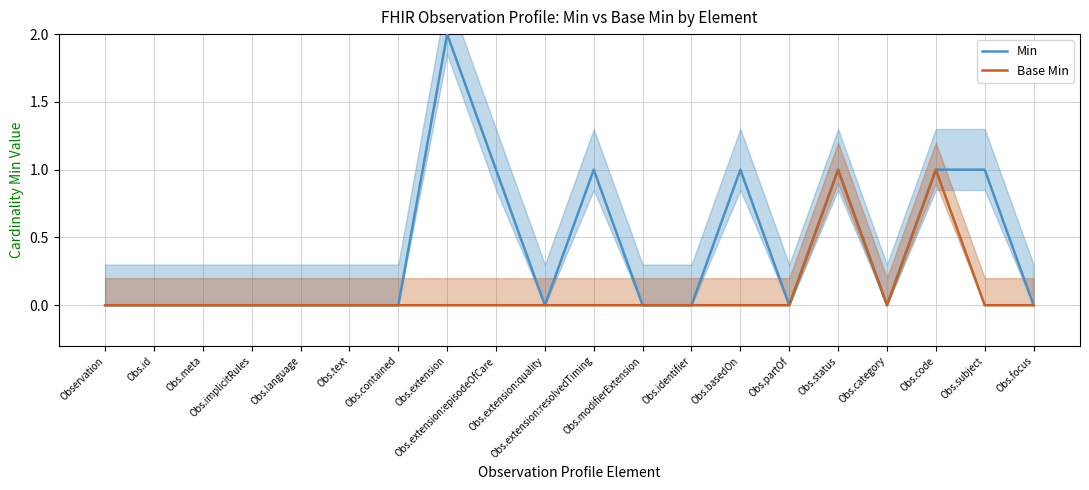

True or false: Min and Base Min intersect in this chart.

False